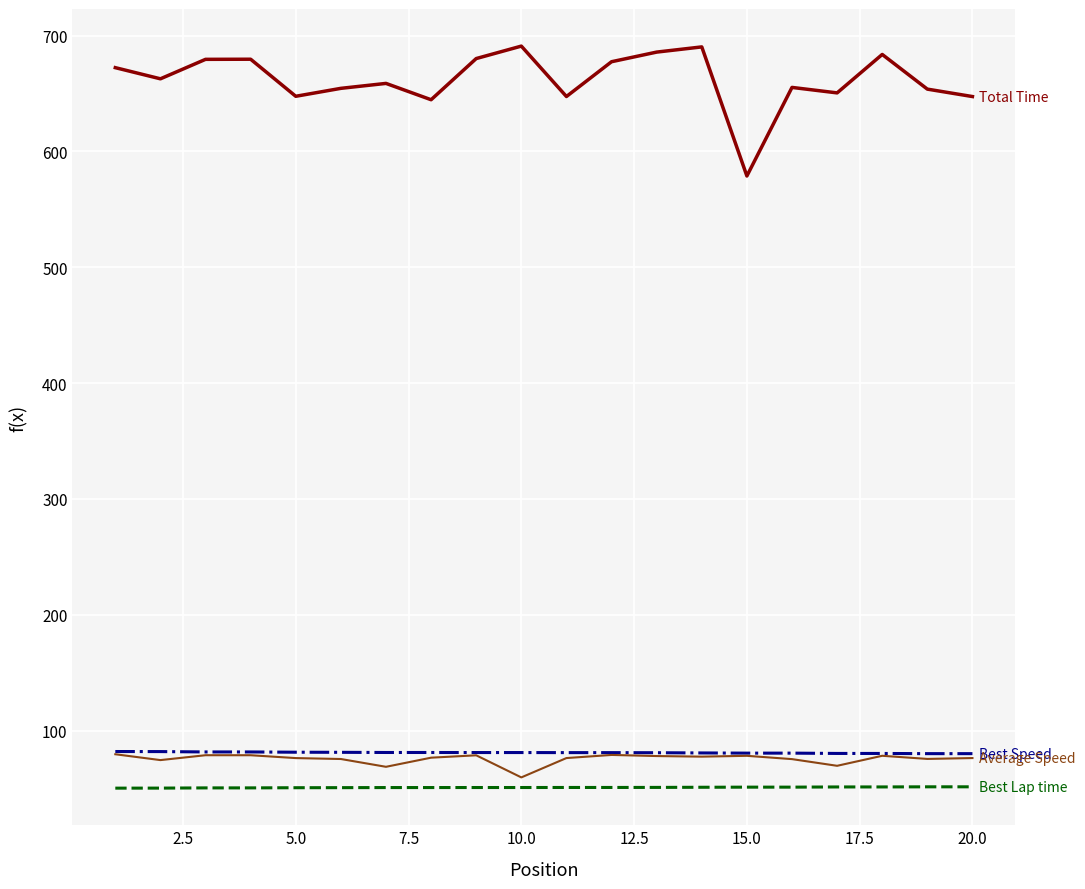

What is the maximum value shown in the chart?

690.9